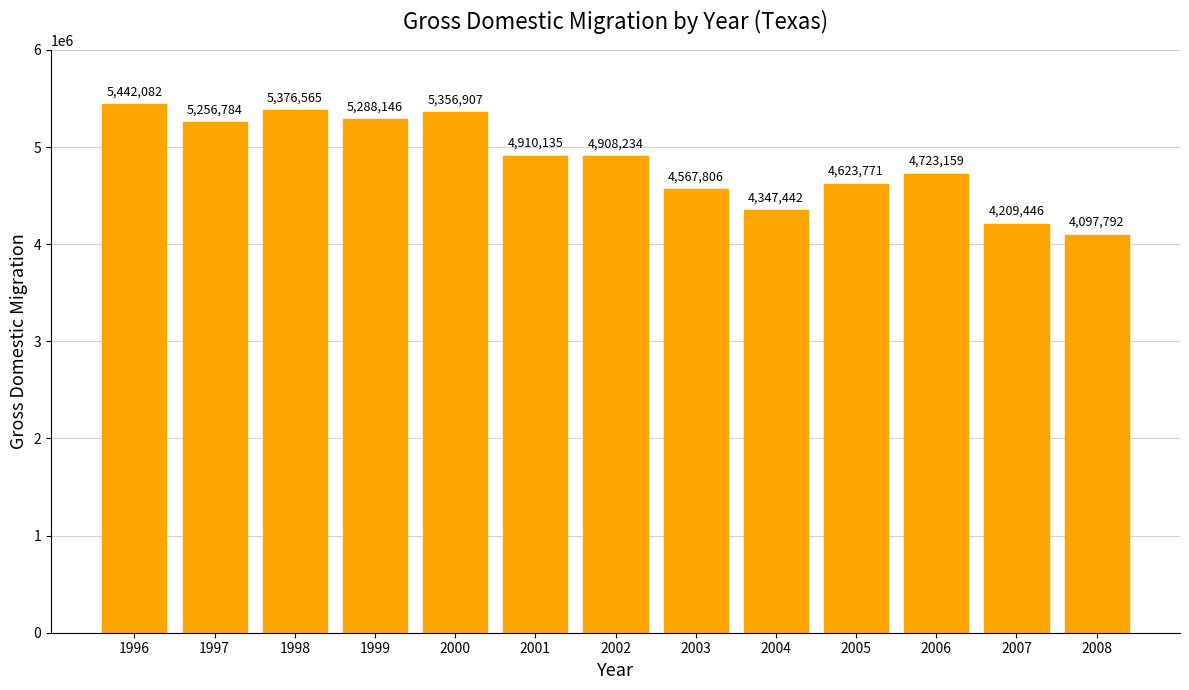

What is the difference between the maximum and minimum values?

1344289.9